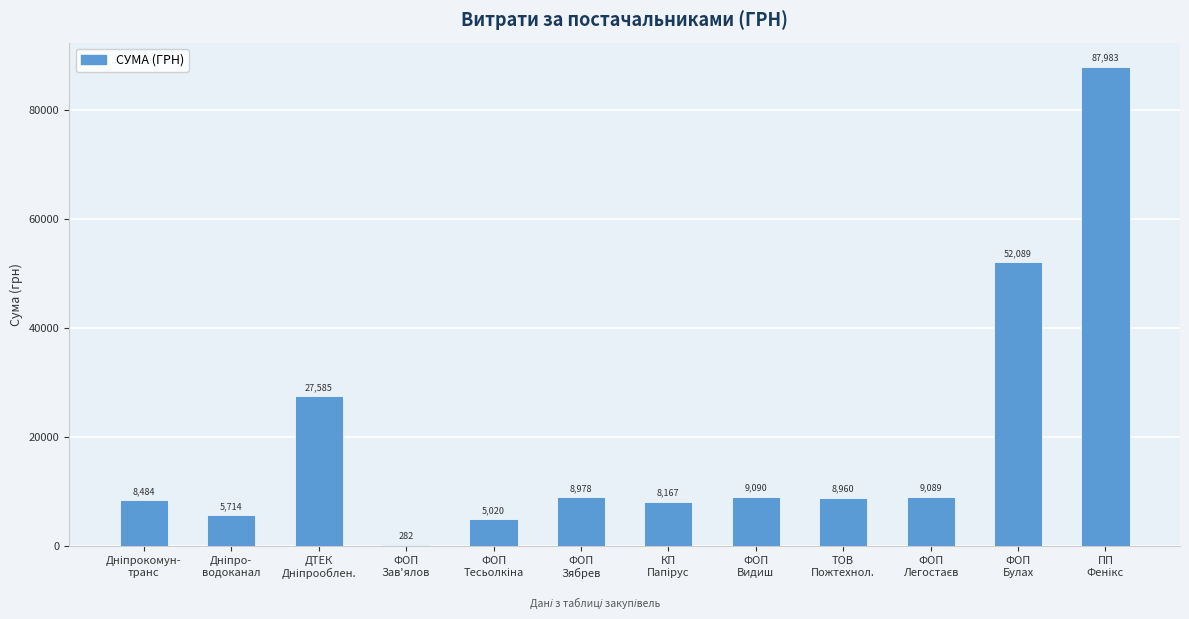

How many data points are less than 8978?

6